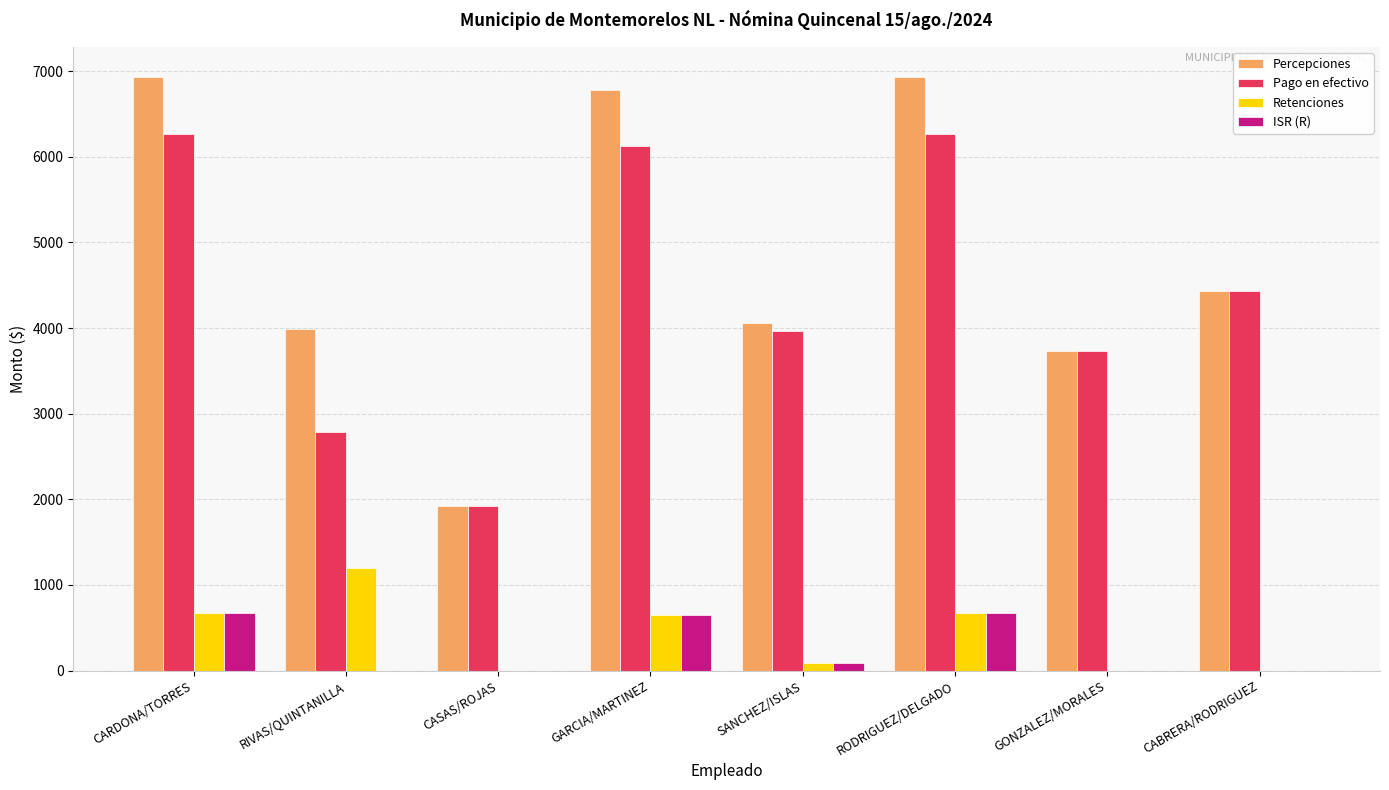

Is it true that Percepciones equals 1181 at CASAS/ROJAS?

False